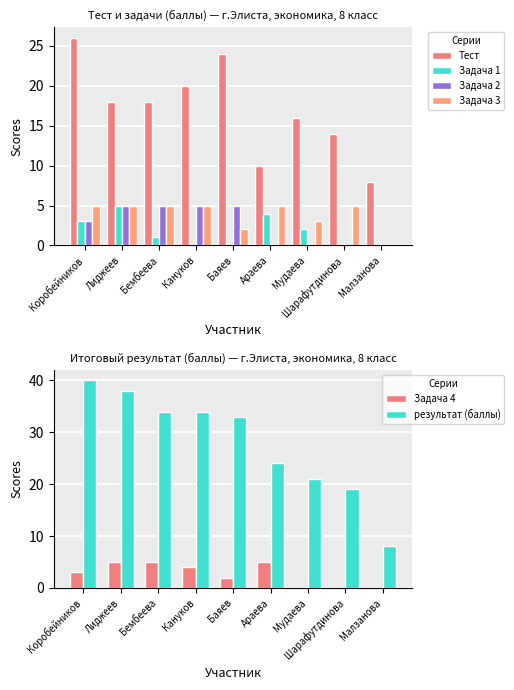

What is the sum of all Задача 1 values?

15